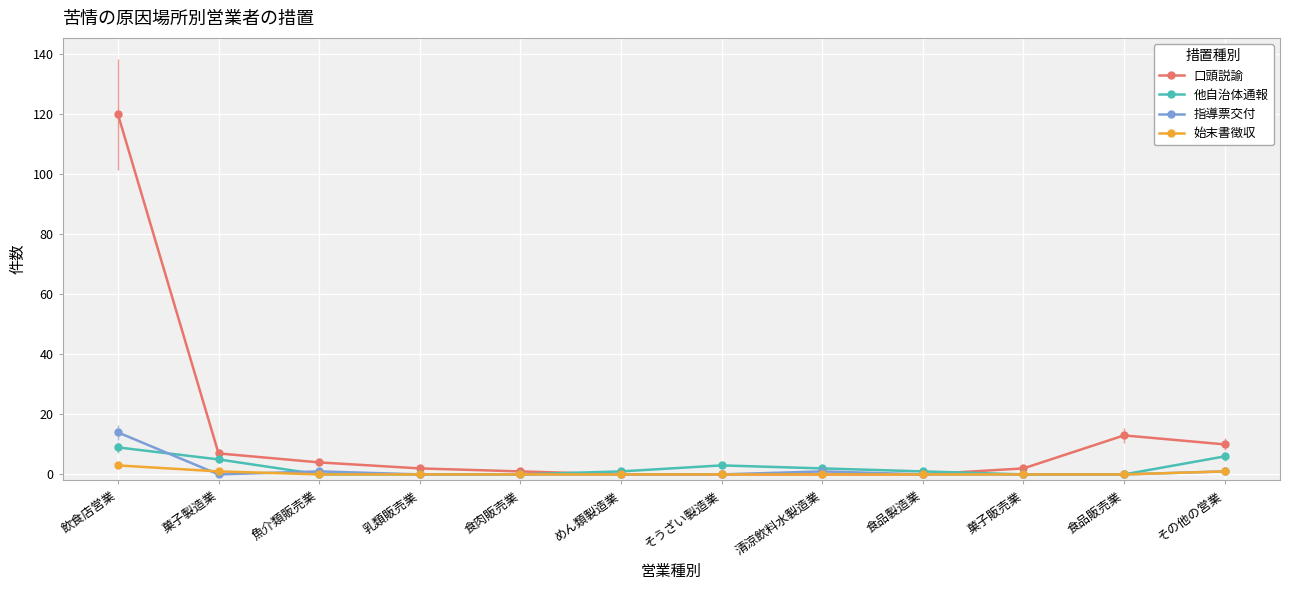

The 指導票交付 series shows 0 at めん類製造業. True or false?

True